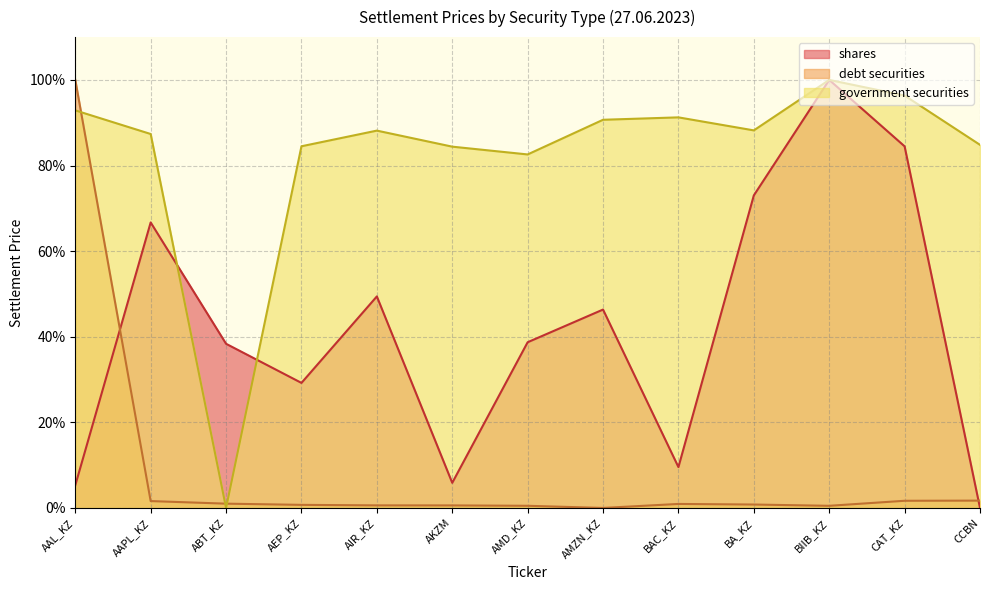

Reading right to left, extract all data points from this chart.

shares: CCBN=0.0	CAT_KZ=84.5	BIIB_KZ=100.0	BA_KZ=73.0	BAC_KZ=9.5	AMZN_KZ=46.3	AMD_KZ=38.7	AKZM=5.9	AIR_KZ=49.4	AEP_KZ=29.2	ABT_KZ=38.4	AAPL_KZ=66.7	AAL_KZ=5.3
debt securities: CCBN=1.7	CAT_KZ=1.7	BIIB_KZ=0.5	BA_KZ=0.8	BAC_KZ=0.9	AMZN_KZ=0.0	AMD_KZ=0.5	AKZM=0.6	AIR_KZ=0.6	AEP_KZ=0.7	ABT_KZ=1.0	AAPL_KZ=1.6	AAL_KZ=100.0
government securities: CCBN=84.8	CAT_KZ=96.3	BIIB_KZ=100.0	BA_KZ=88.2	BAC_KZ=91.2	AMZN_KZ=90.7	AMD_KZ=82.6	AKZM=84.4	AIR_KZ=88.2	AEP_KZ=84.5	ABT_KZ=0.0	AAPL_KZ=87.4	AAL_KZ=92.9